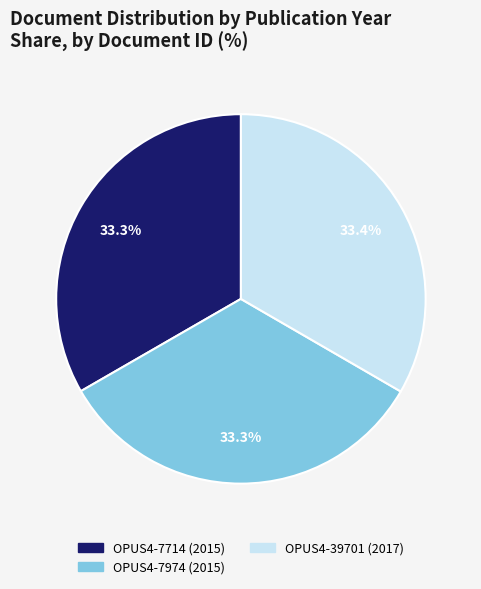

What is the ratio of the value at OPUS4-39701 to the value at OPUS4-7714?

1.0